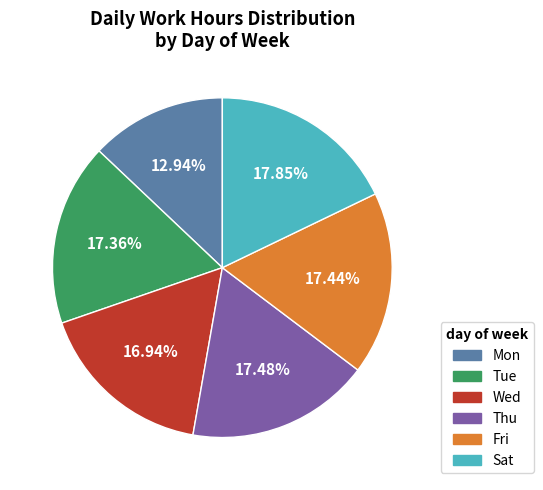

What is the smallest slice in the pie chart?

Mon